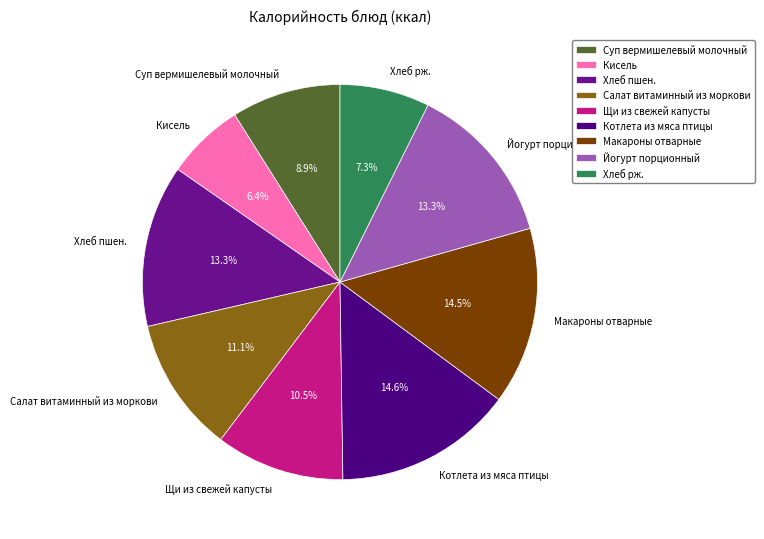

What portion of the pie excludes Суп вермишелевый молочный?

91.1%